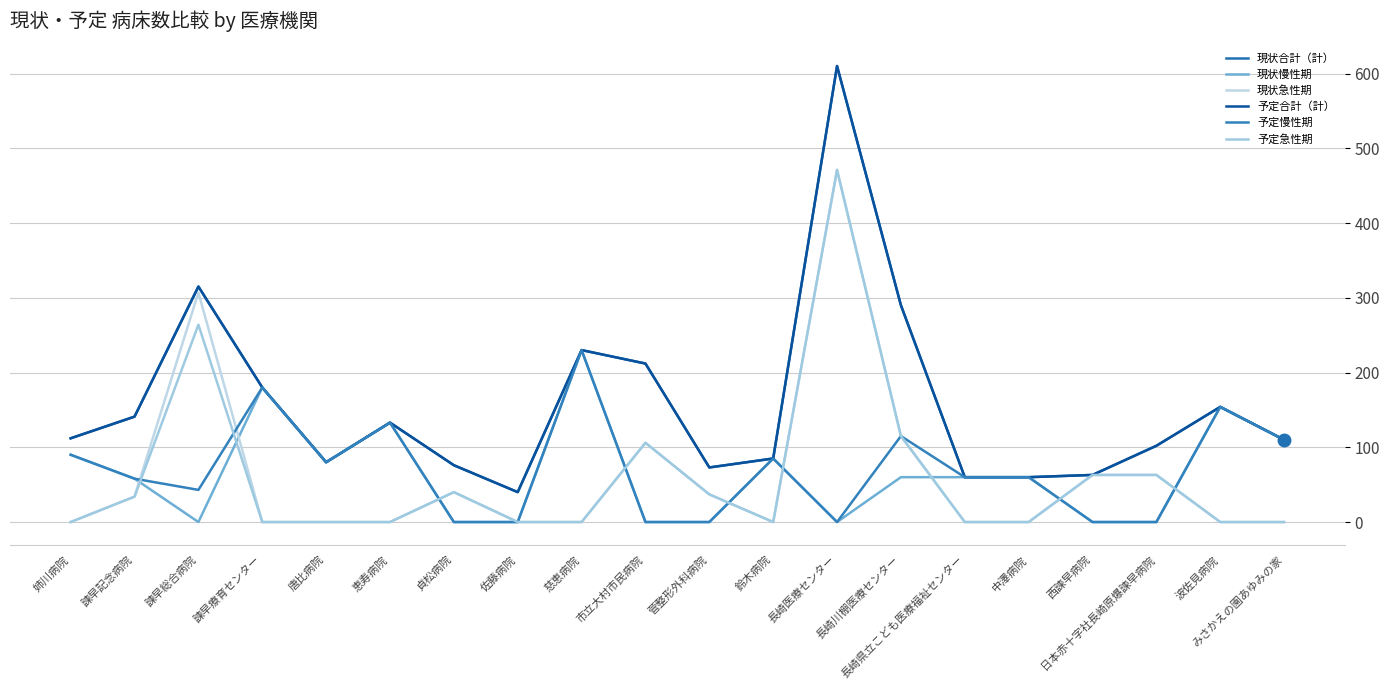

Does the chart have visible grid lines?

Yes